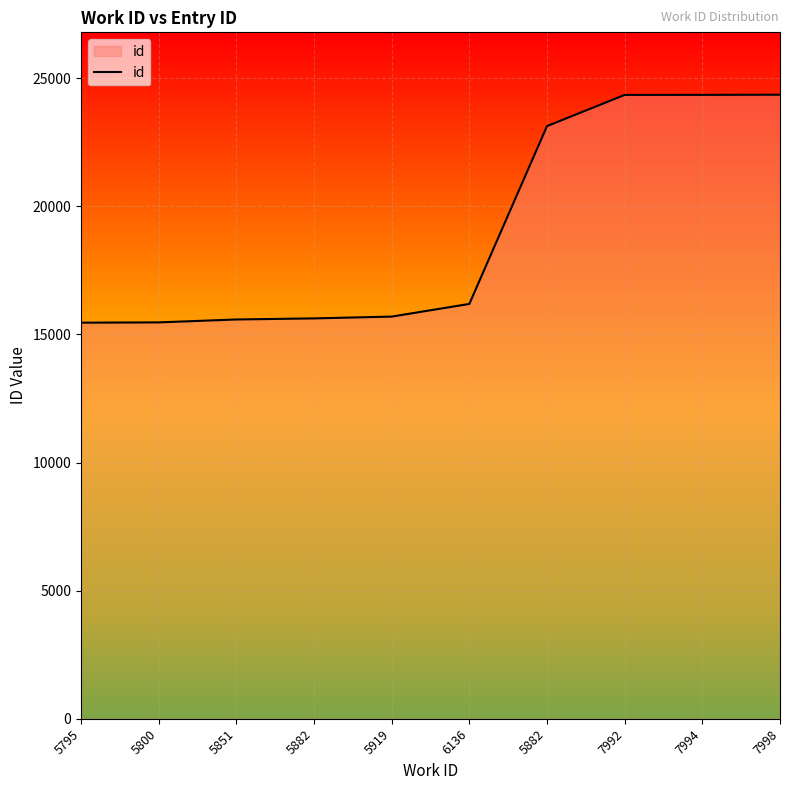

Does the chart have visible grid lines?

Yes